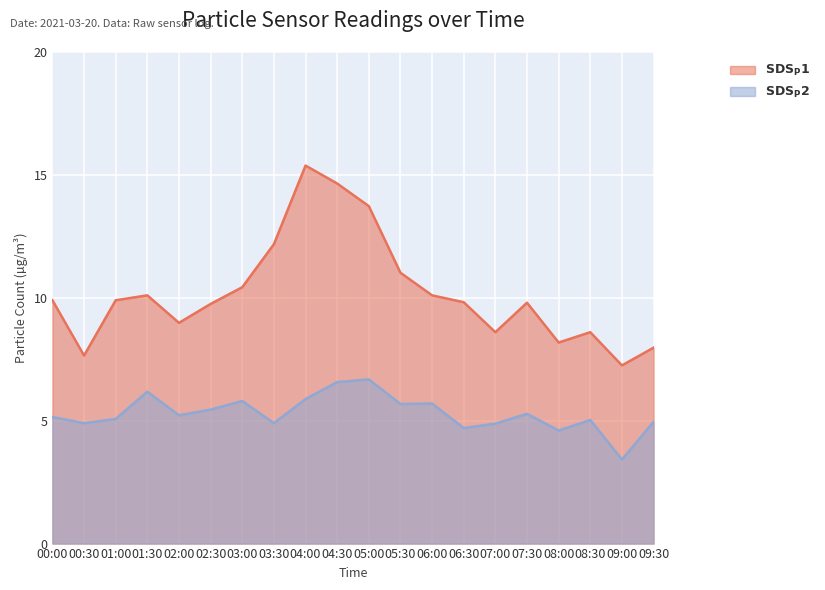

True or false: SDS_P2 has a value of 5.9 at 04:00.

True